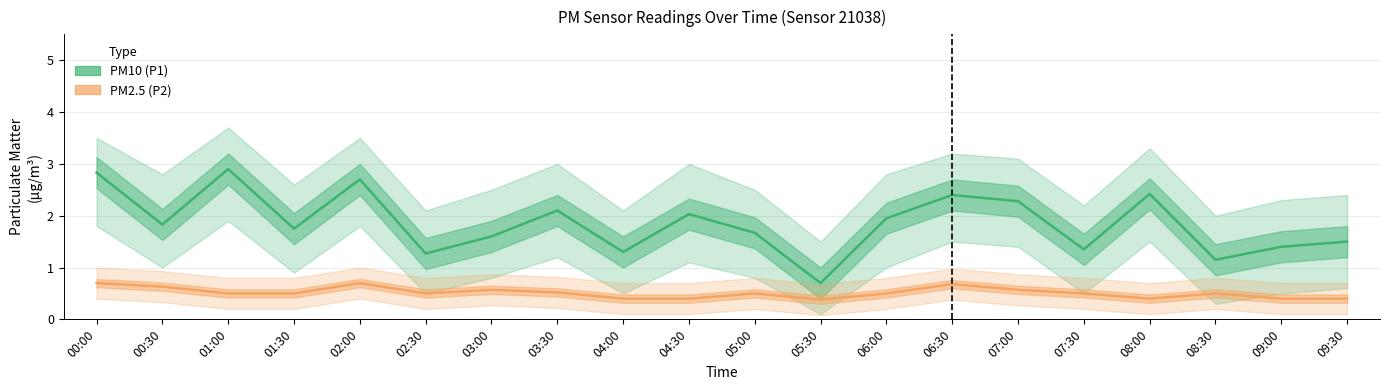

The PM10 (P1) series shows 1.4 at 07:30. True or false?

True